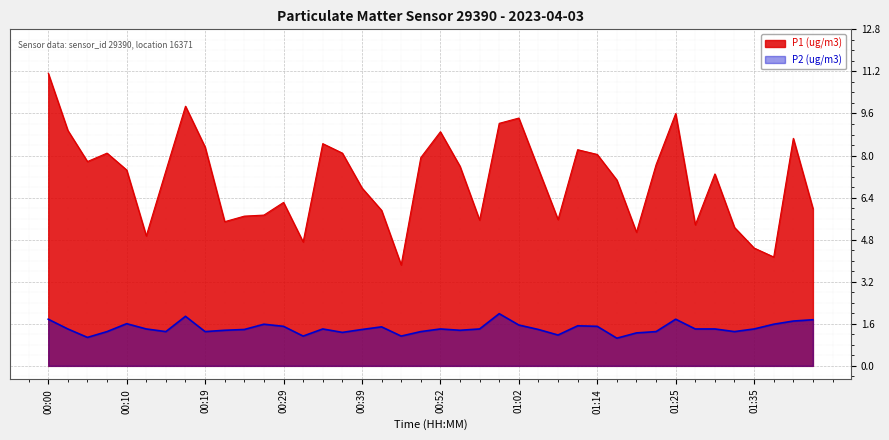

What is the label of the 40th point from the left?

01:42